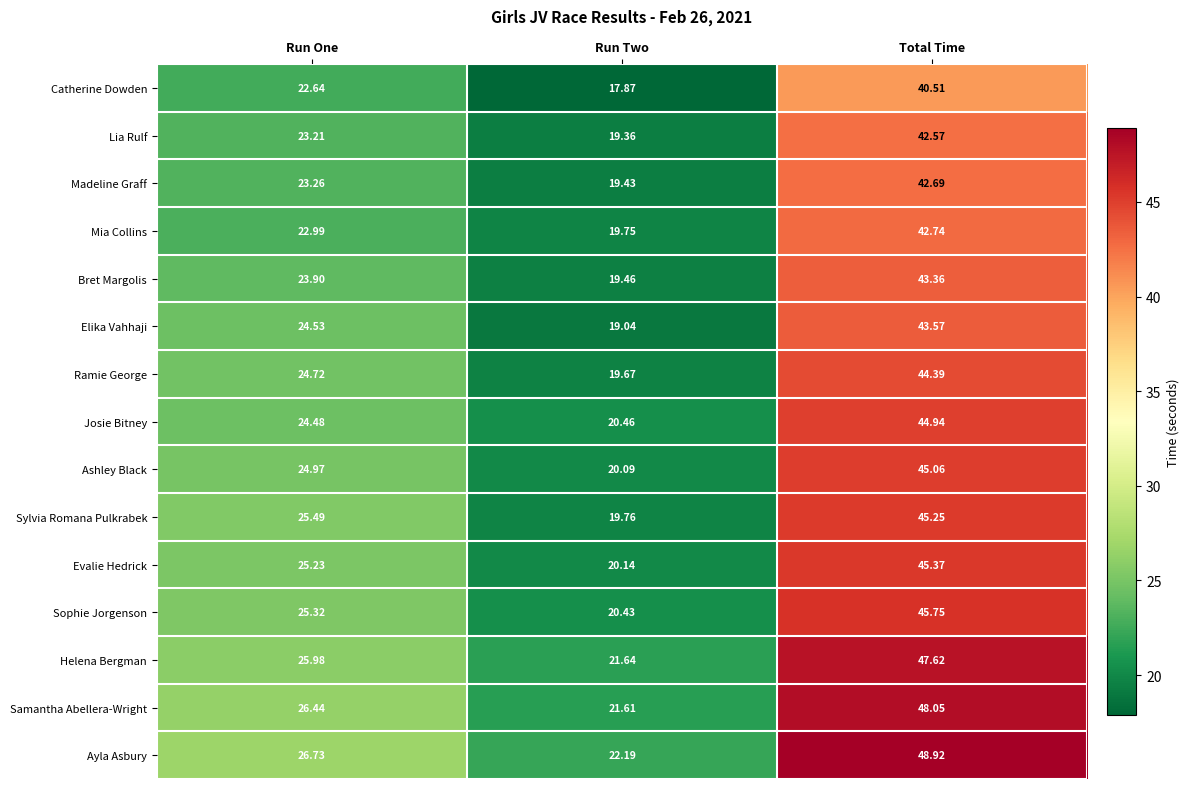

How many series are shown in this chart?

15